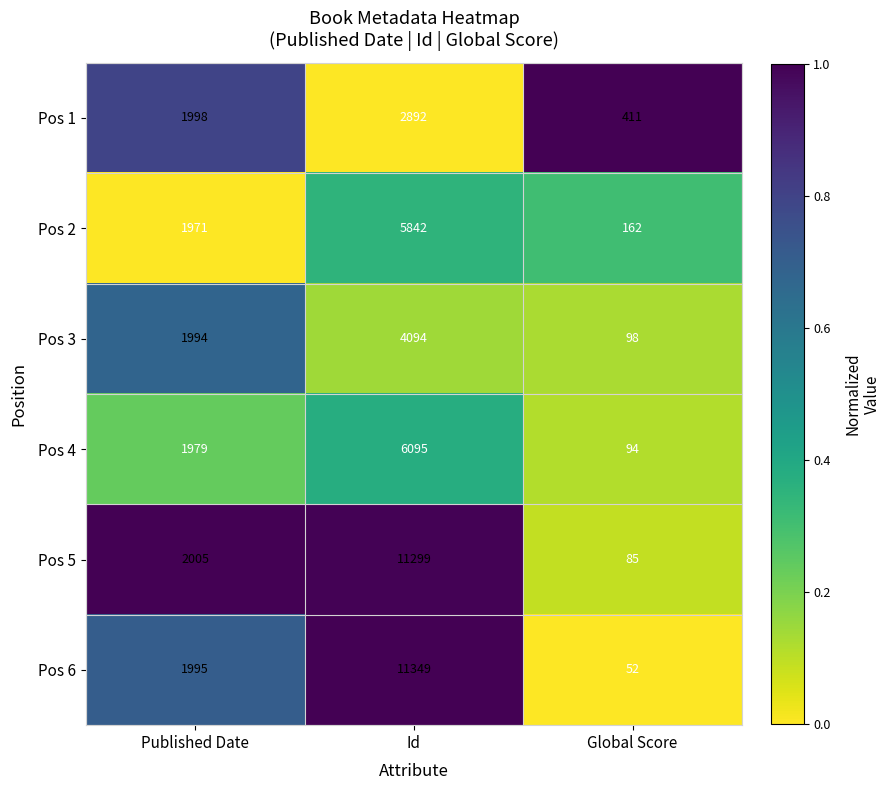

Rank the series at Global Score from lowest to highest value.

Pos 6, Pos 5, Pos 4, Pos 3, Pos 2, Pos 1